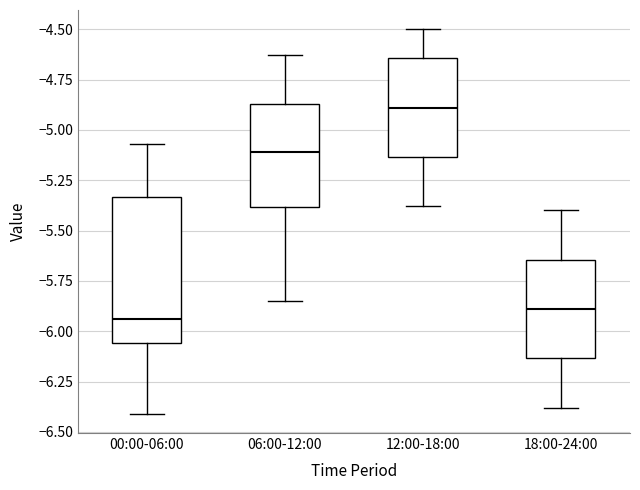

Reading left to right, read every box against the y-axis: the position of its median line, the range the box covers, and the ends of its whiskers. The values are not printed on the chart, so give them approximately, as read against the axis.

00:00-06:00: median -5.95, box -6.05 to -5.35, whiskers -6.40 to -5.05
06:00-12:00: median -5.10, box -5.40 to -4.85, whiskers -5.85 to -4.65
12:00-18:00: median -4.90, box -5.15 to -4.65, whiskers -5.40 to -4.50
18:00-24:00: median -5.90, box -6.15 to -5.65, whiskers -6.40 to -5.40